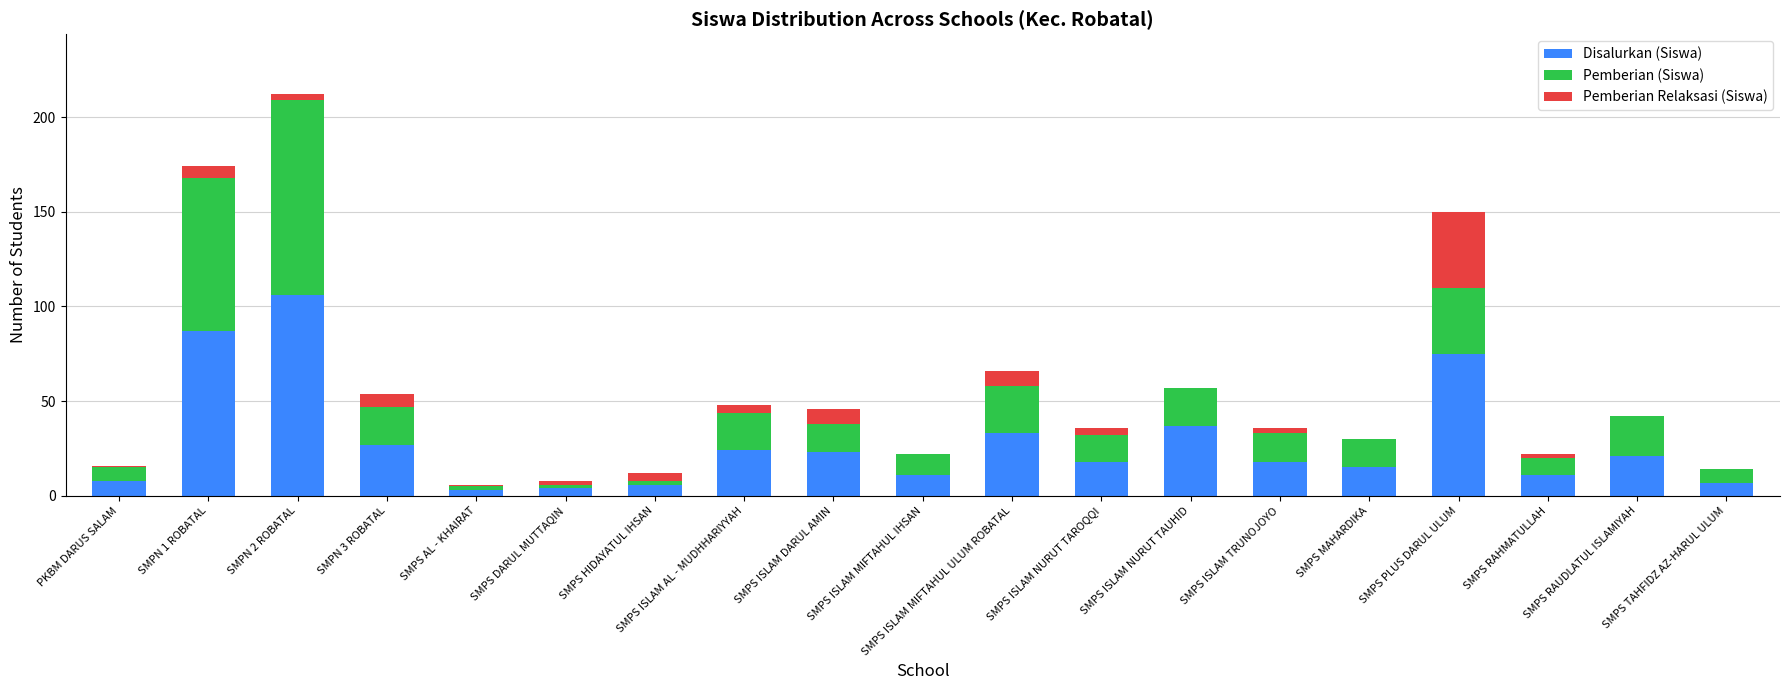

Between SMPS RAUDLATUL ISLAMIYAH and SMPS ISLAM AL - MUDHHARIYYAH, which is larger?

SMPS ISLAM AL - MUDHHARIYYAH